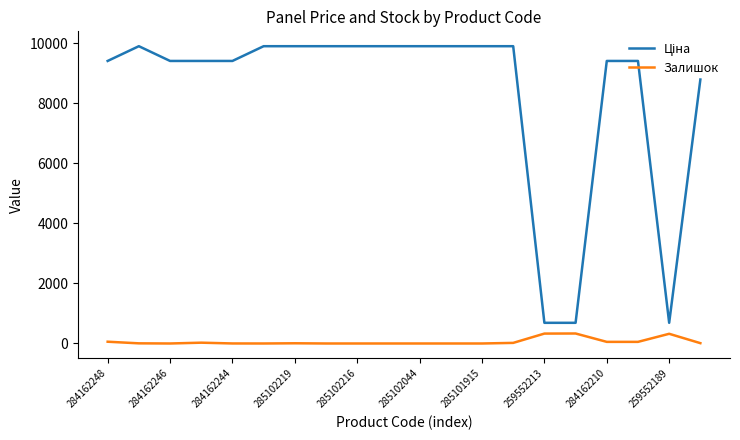

What is the maximum value shown in the chart?

9908.5